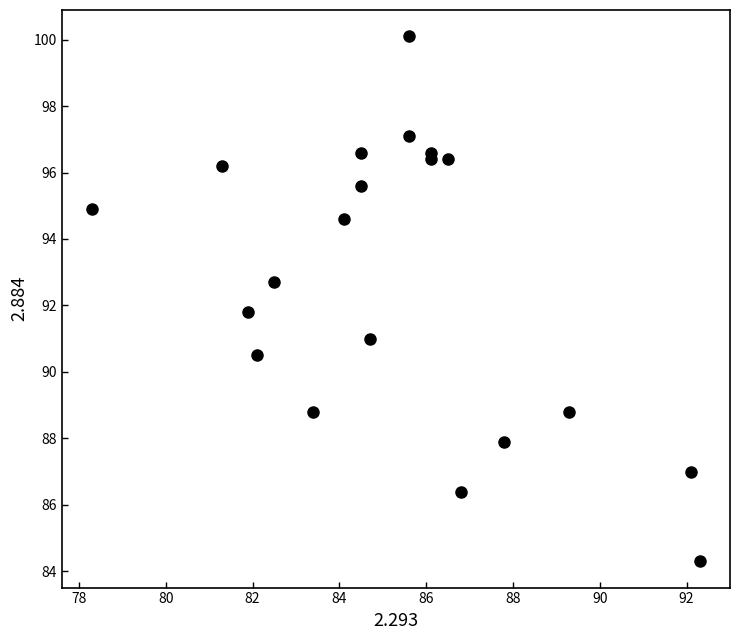

What is the range of Y values (max minus min)?

15.8